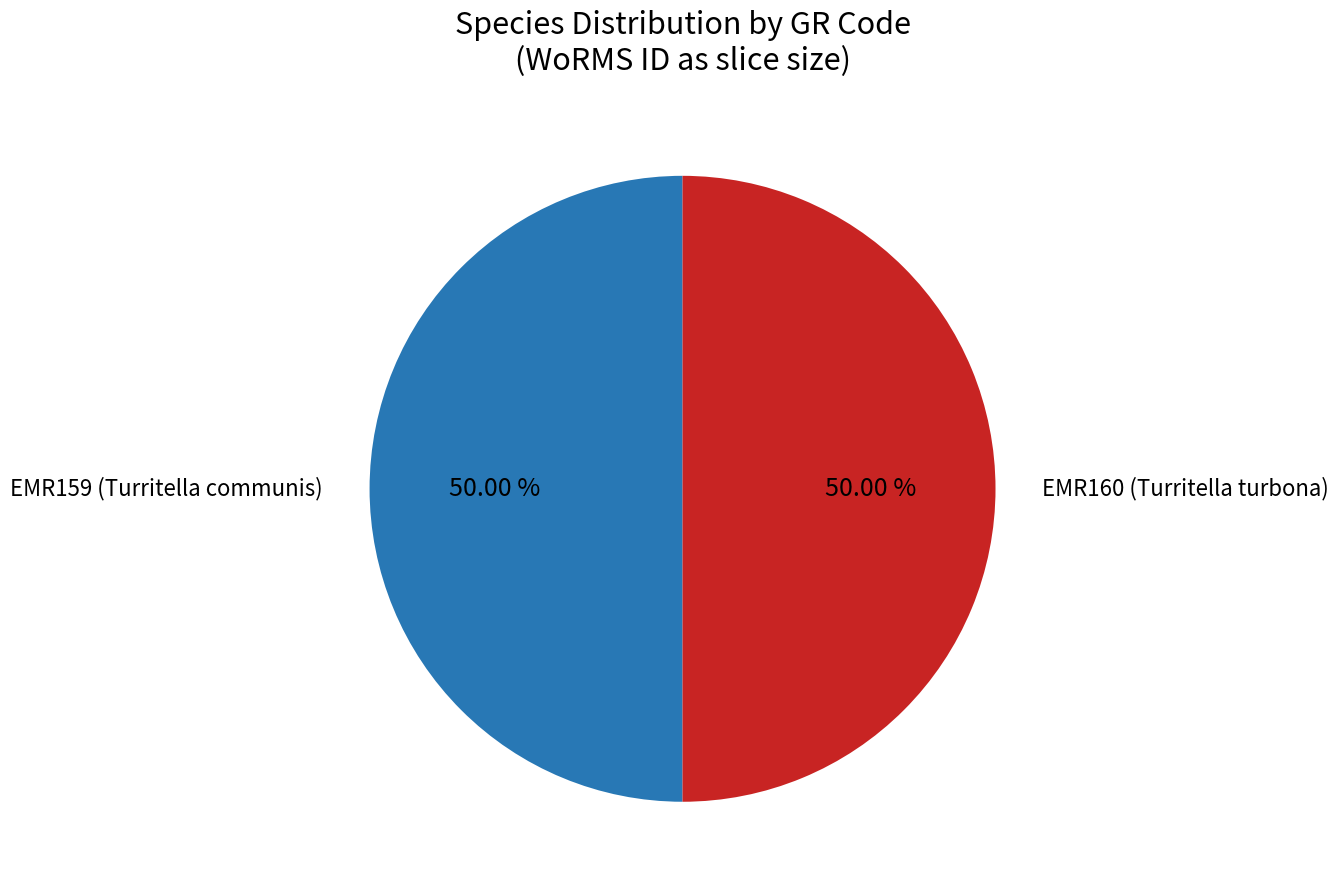

Combined, do EMR159 (Turritella communis) and EMR160 (Turritella turbona) account for over 50%?

Yes